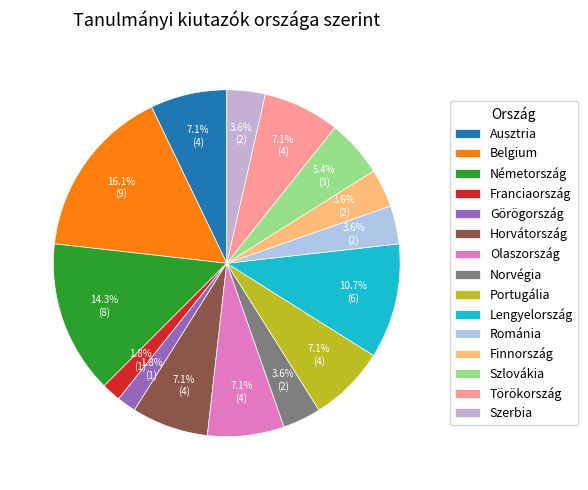

What is the change in value from Finnország to Törökország?

+2